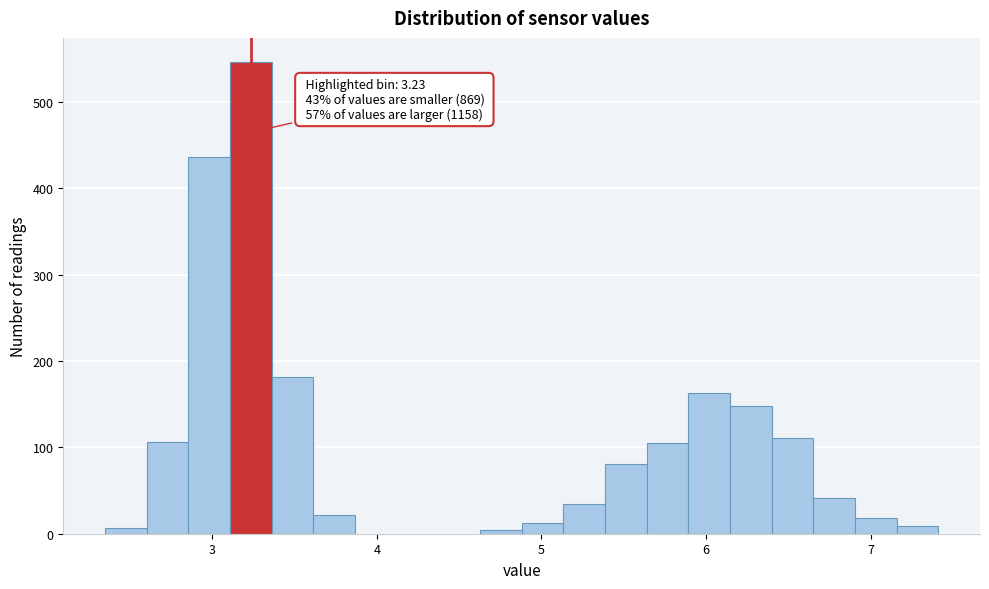

Read against the x-axis, roughly where is the centre of the tallest bar?

3.2